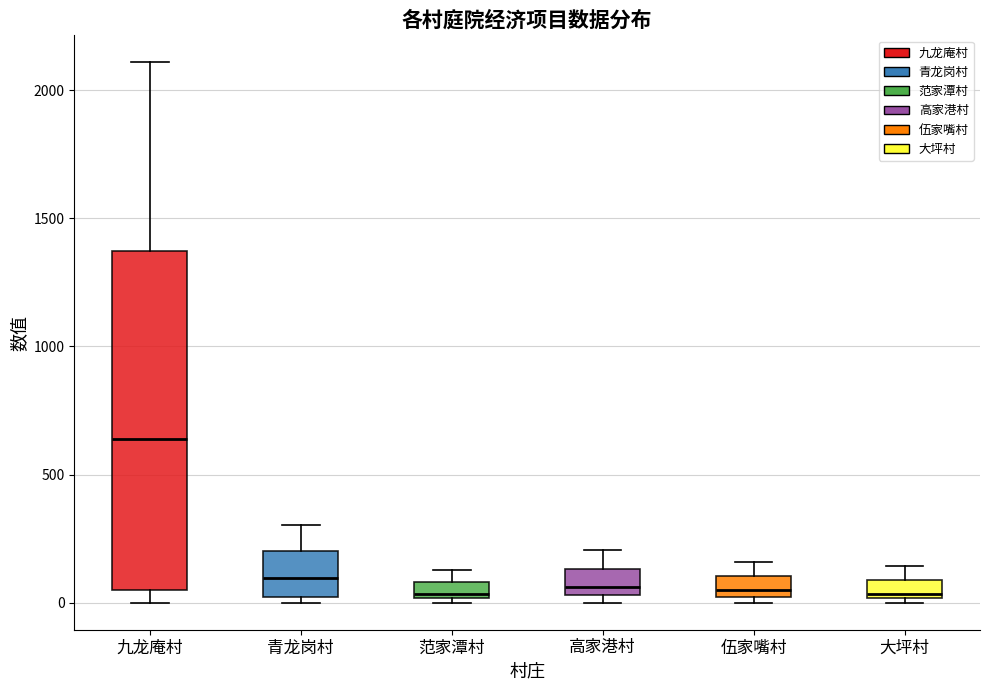

Which box is the tallest, from its lower edge to its upper edge?

九龙庵村